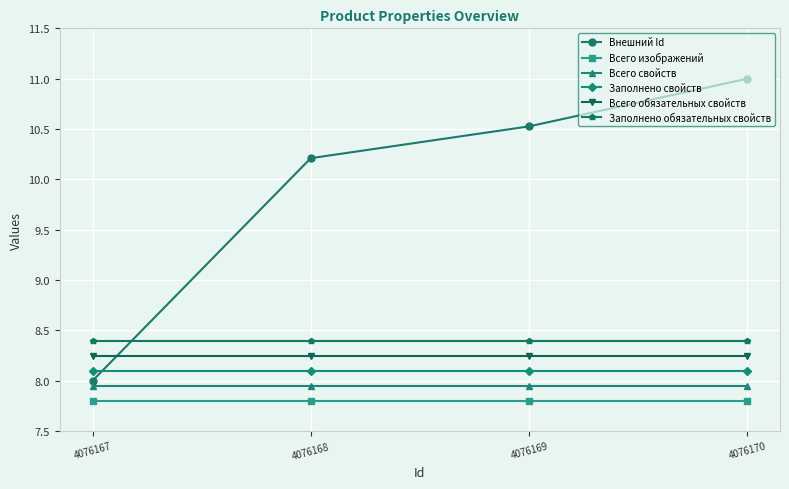

What is the greatest value displayed?

11.0